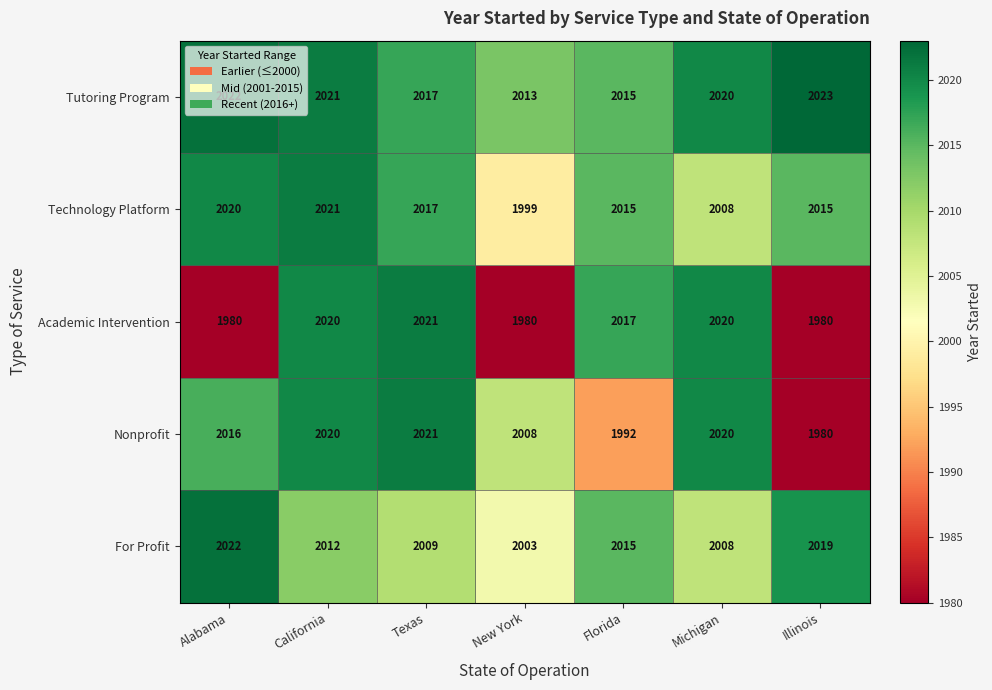

What is the spread (max minus min) of values at New York?

33